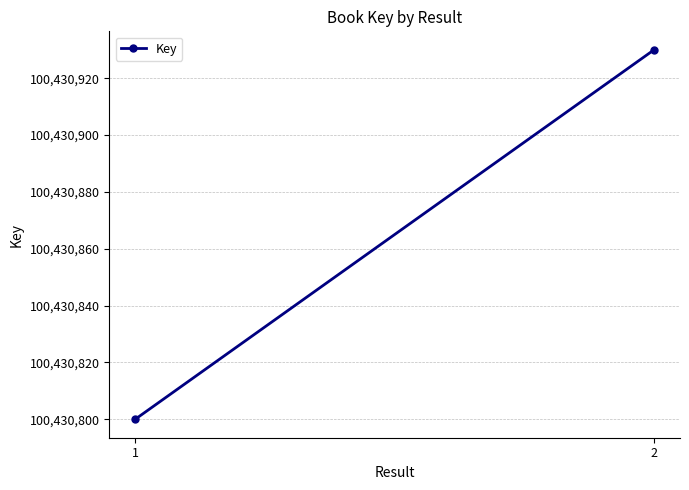

What is the ratio of the value at 1 to the value at 2?

1.0